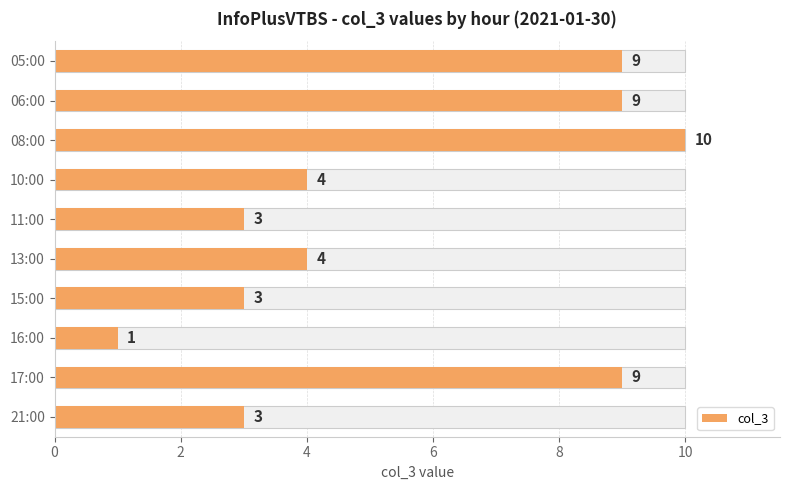

How many bars are there in total?

10